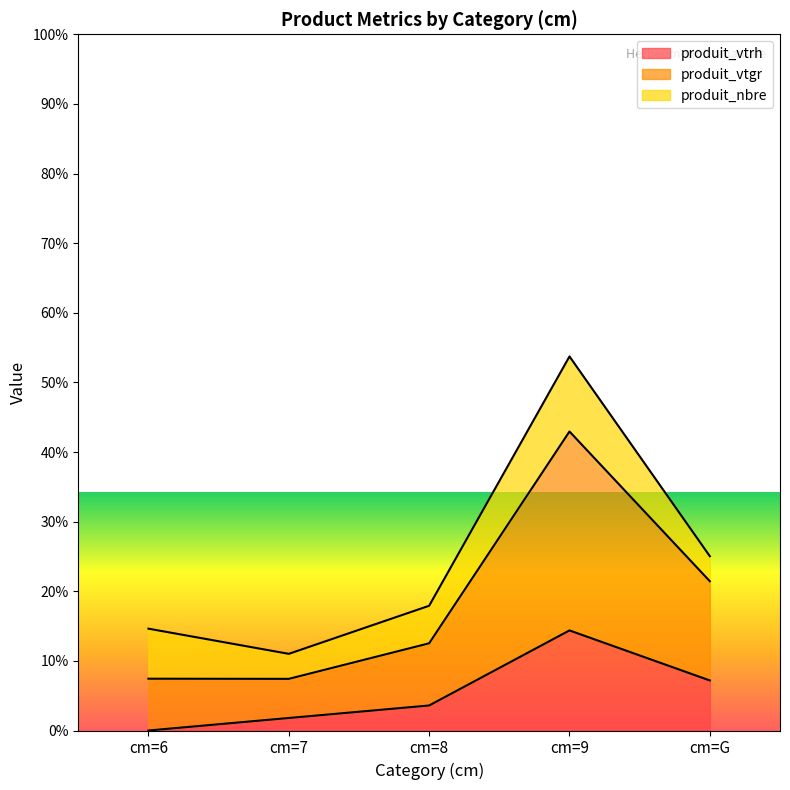

How many values in the produit_vtrh series exceed 2?

2